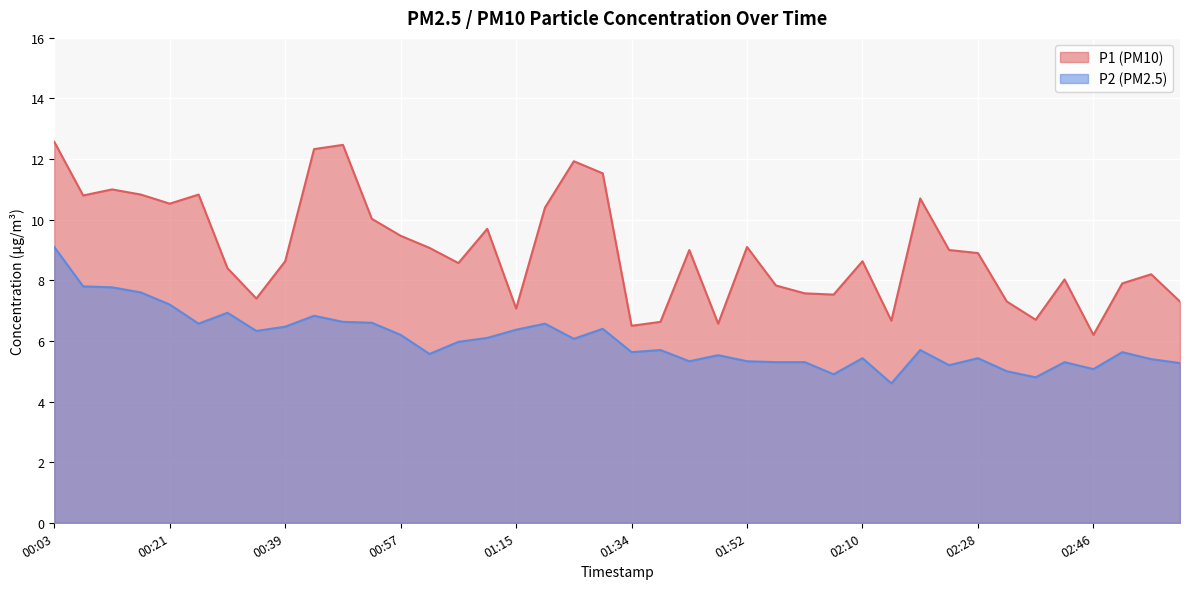

What is the highest value of the P2 series?

9.1